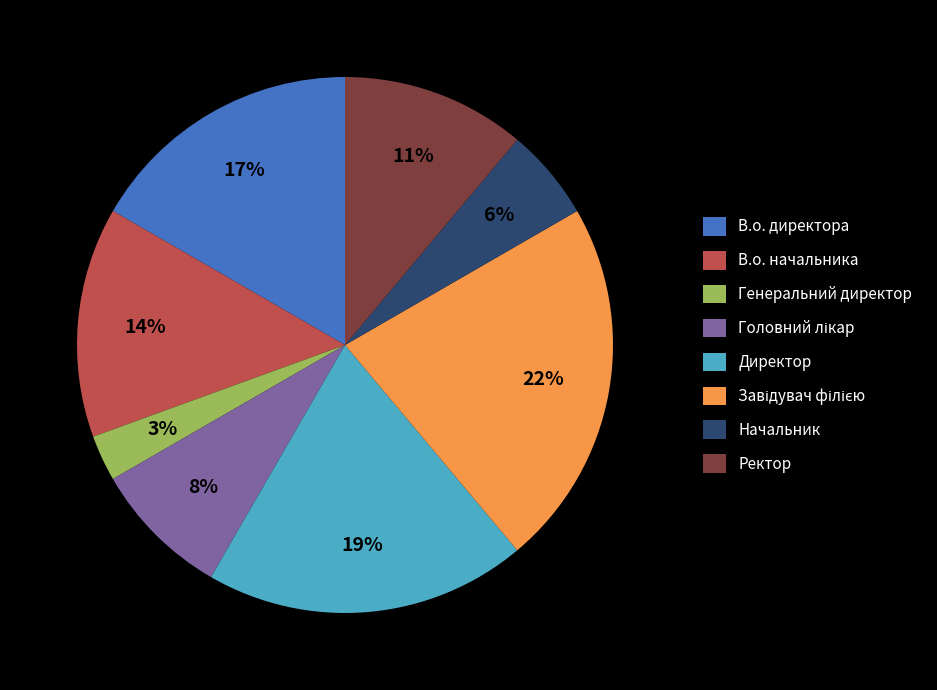

Do Начальник and В.о. начальника together represent more than half of the pie?

No